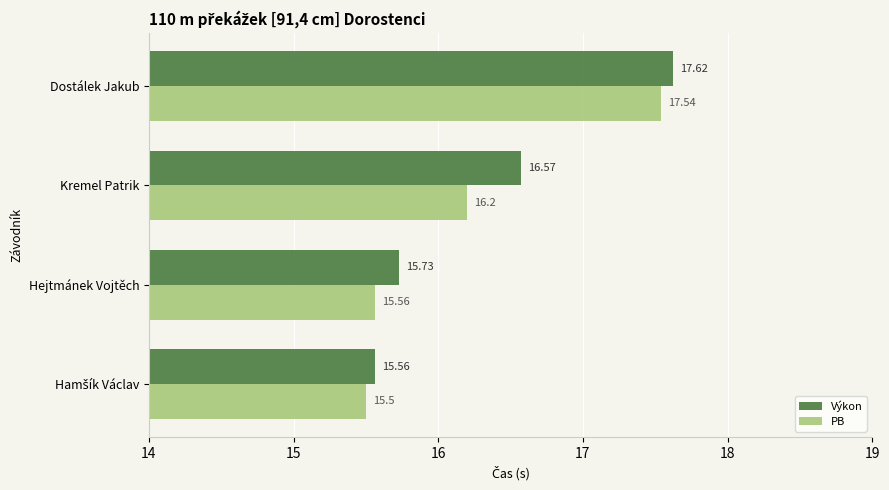

At which category is the sum across all series the highest?

Dostálek Jakub